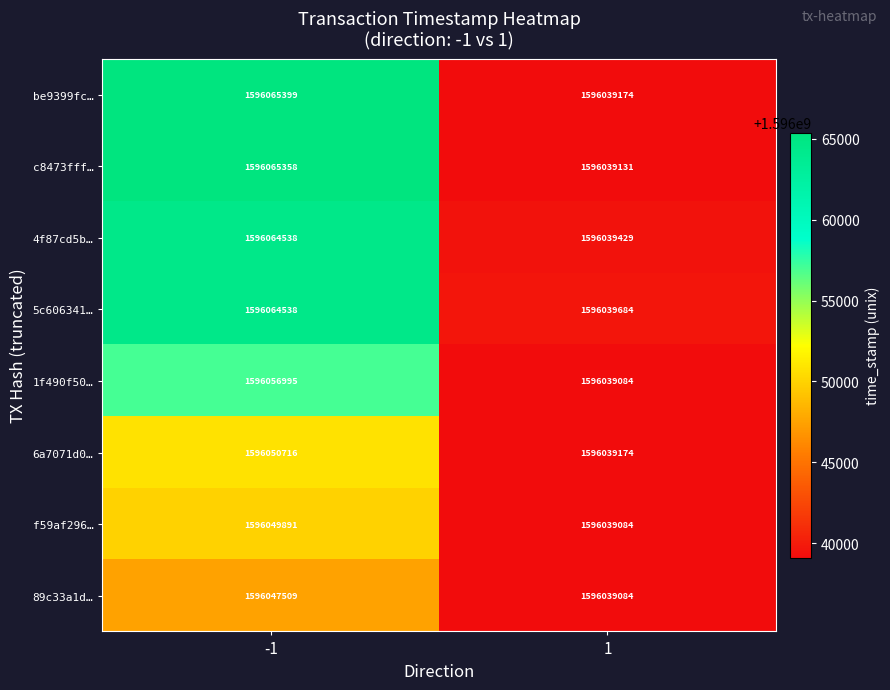

The value of 6a7071d0… at 1 is 2541657711. True or false?

False